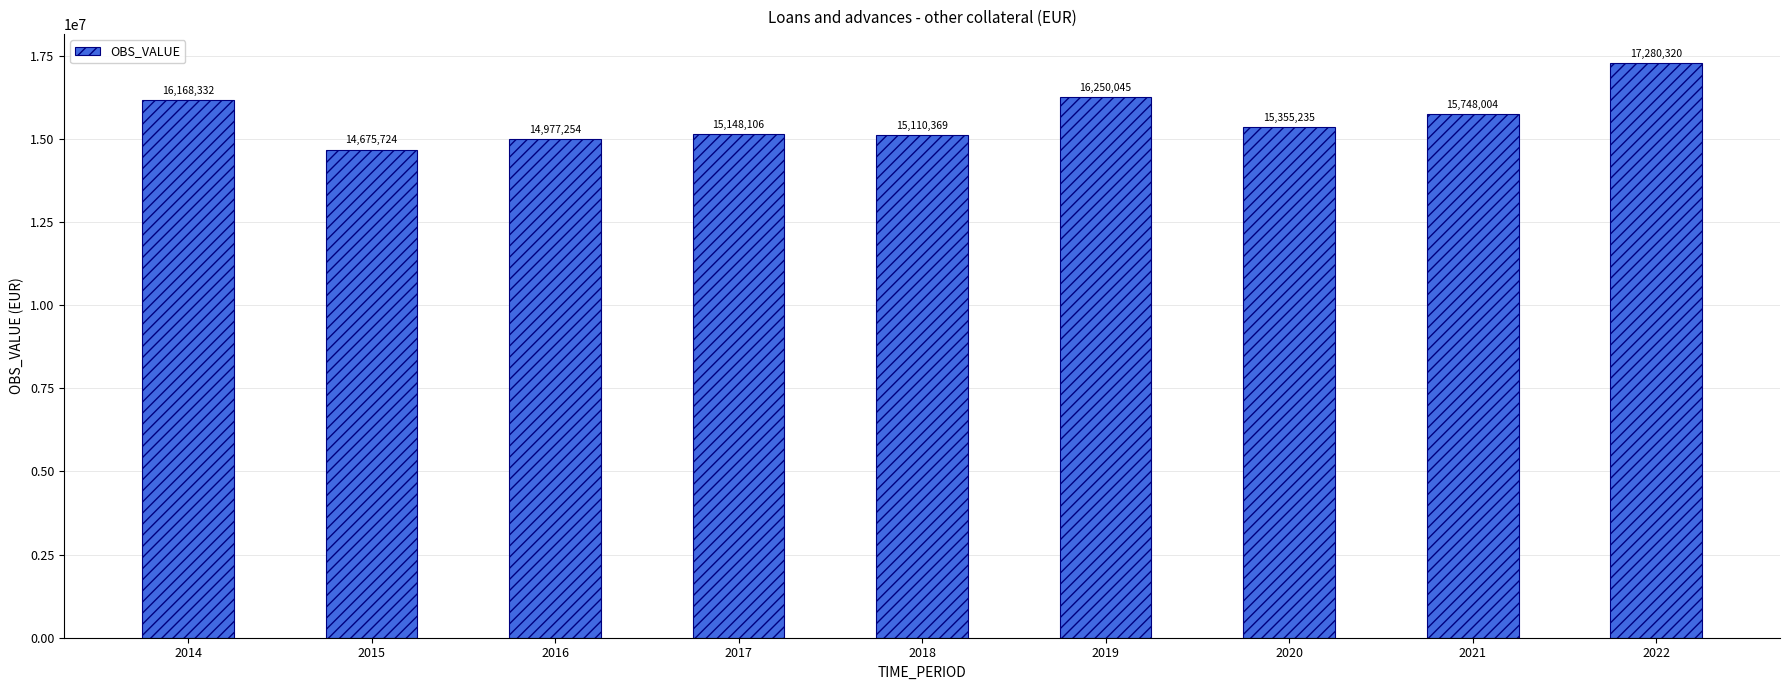

Are the bars horizontal?

No